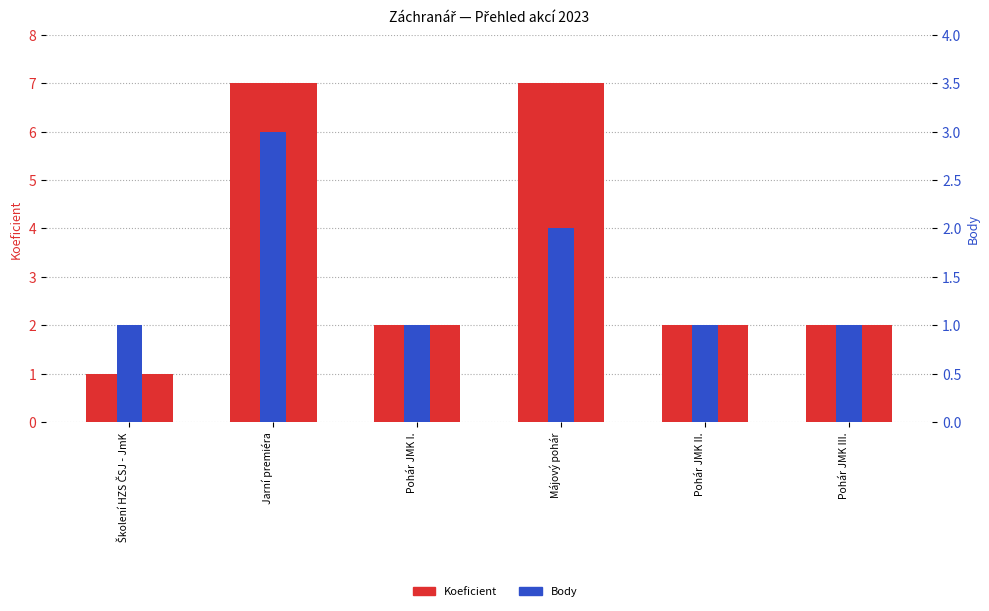

Where is Body nearest to the value 2?

Májový pohár